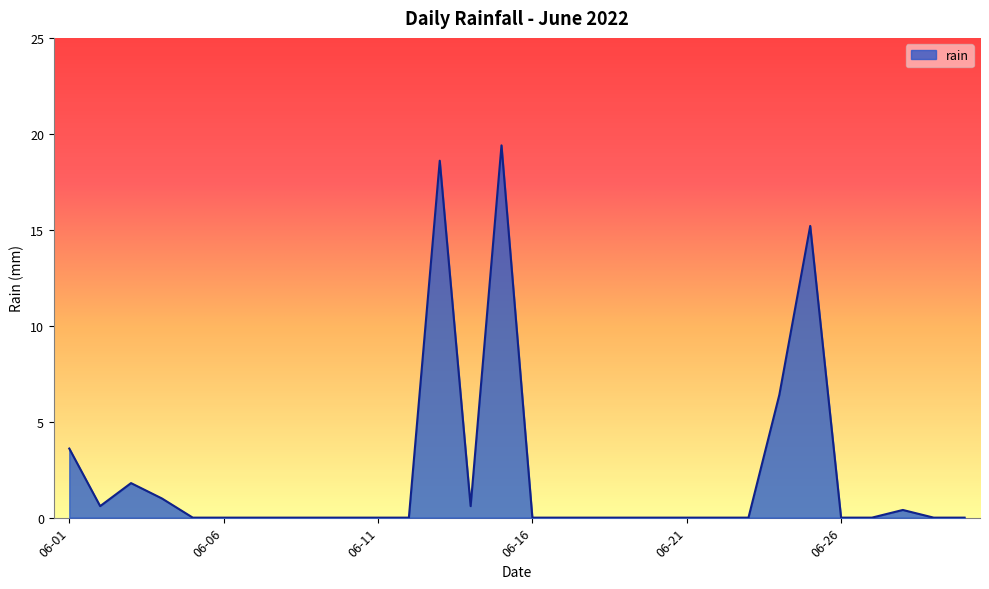

What is the maximum value shown in the chart?

19.4